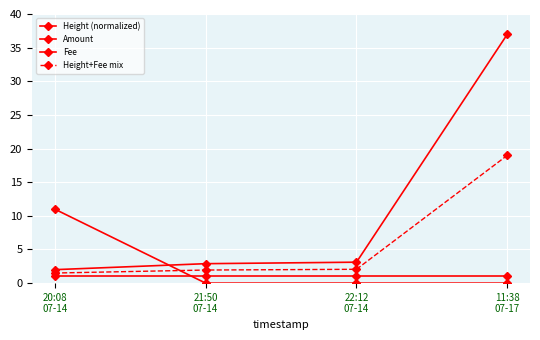

How many lines are shown in the chart?

4